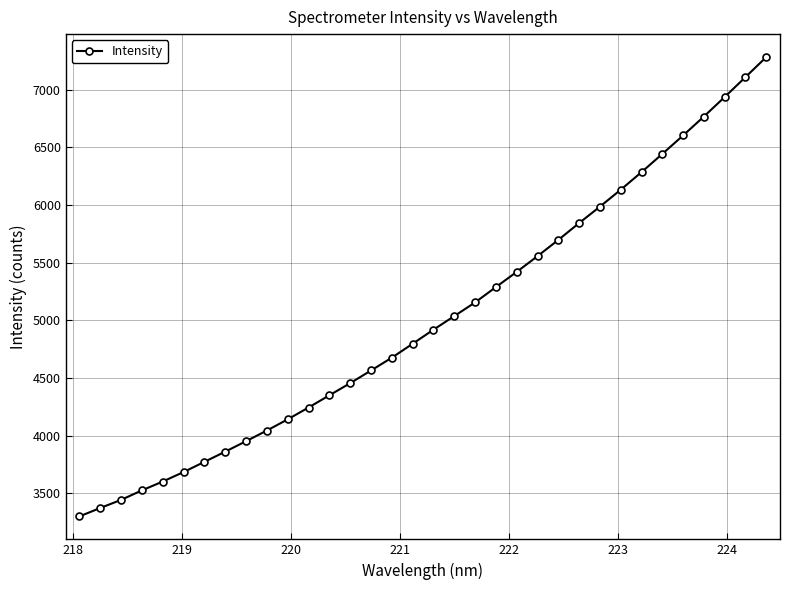

Count the number of values greater than 4918.

17